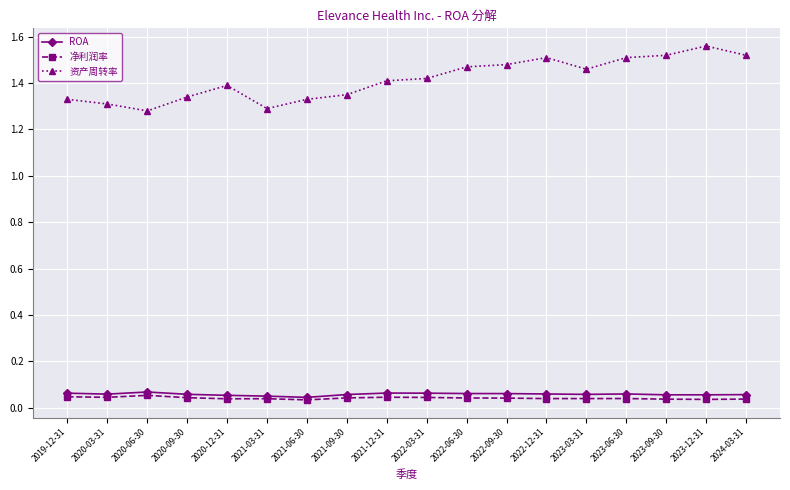

The 资产周转率 series shows 0.4 at 2020-09-30. True or false?

False